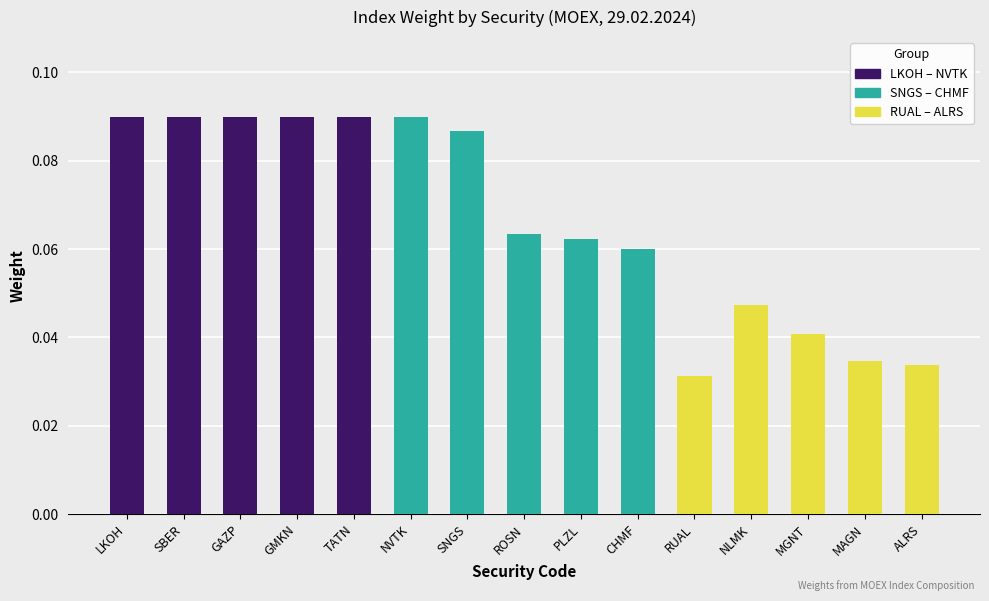

What is the label of the 9th bar from the left?

PLZL